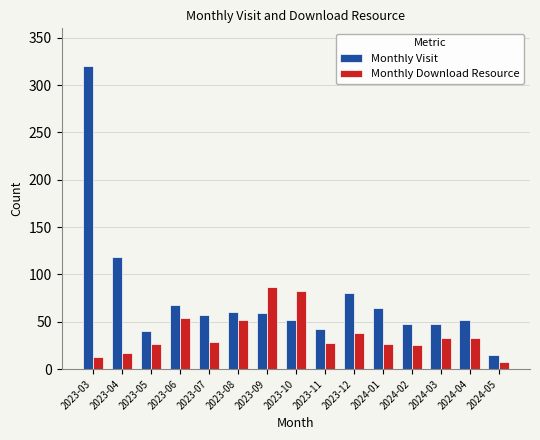

Where does the Monthly Visit series first go above 57?

2023-03